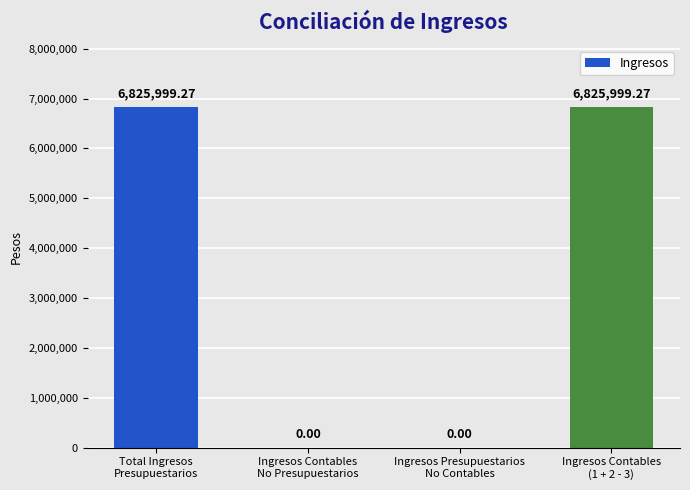

What is the sum of all values?

13651998.5